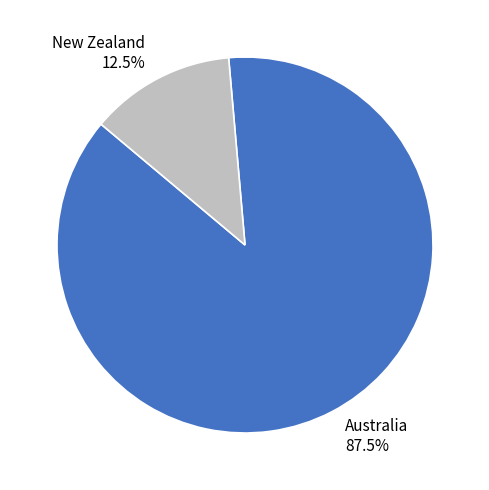

Is there a majority slice in this chart?

Yes